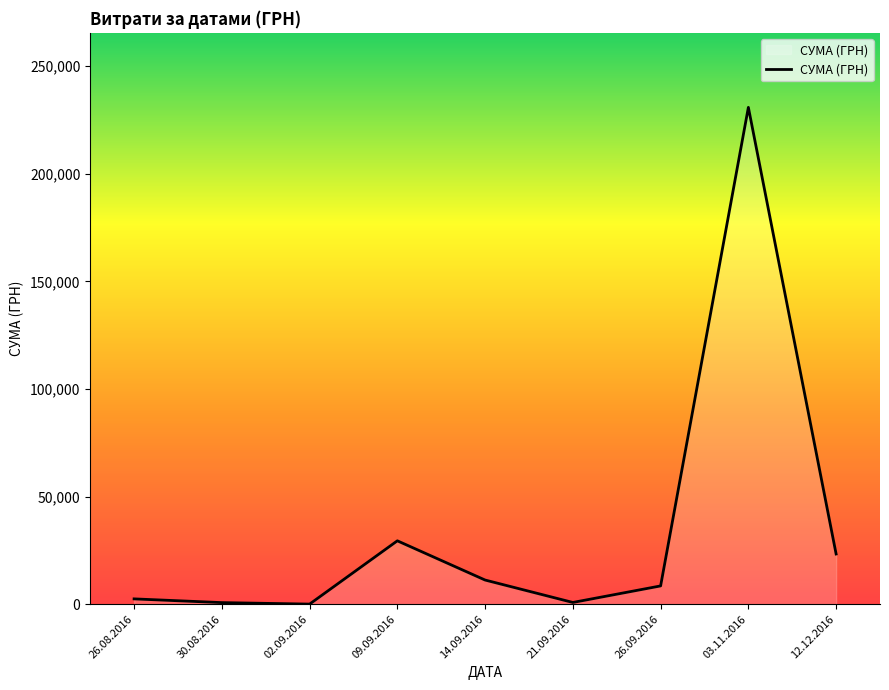

The value at 09.09.2016 is 51777.1. True or false?

False